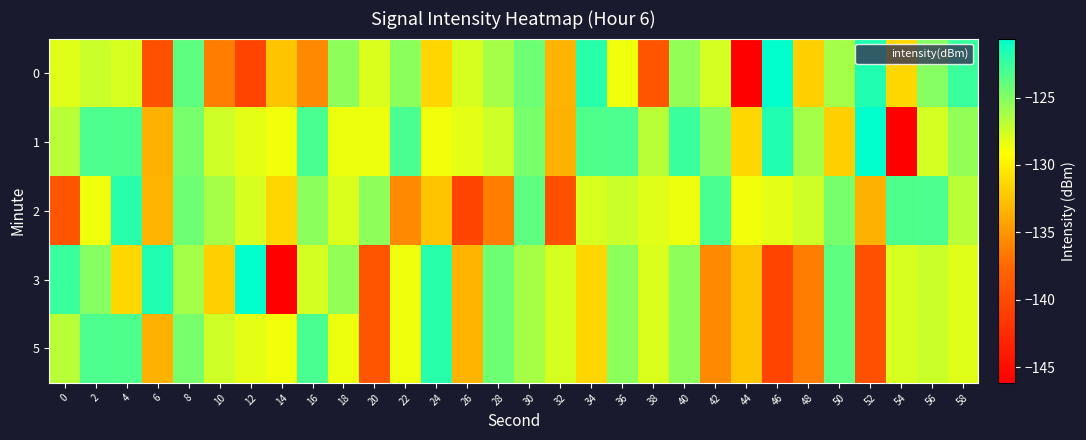

What is the spread (max minus min) of values at 58?

5.5